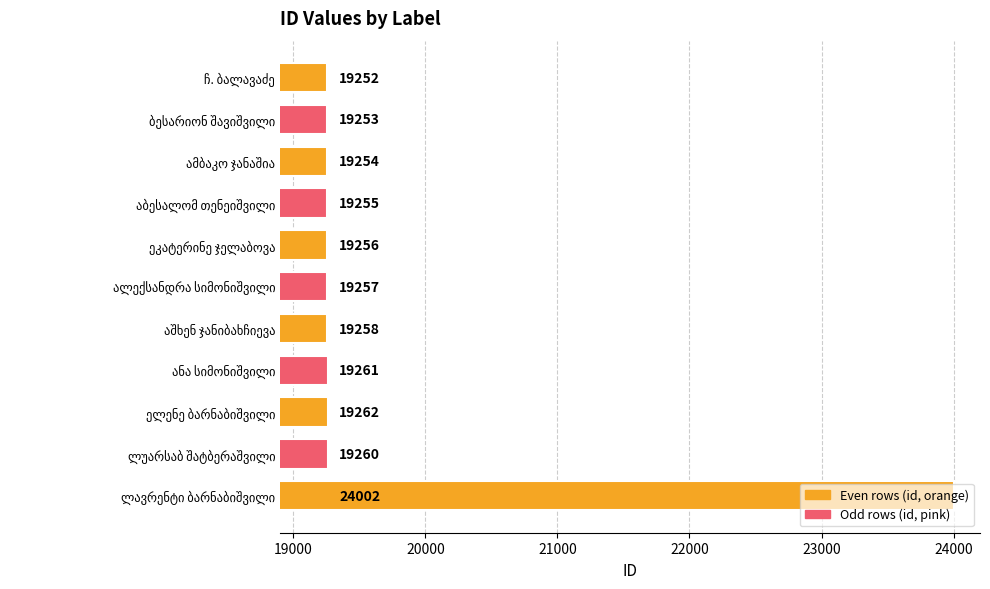

How many bars are there in total?

11